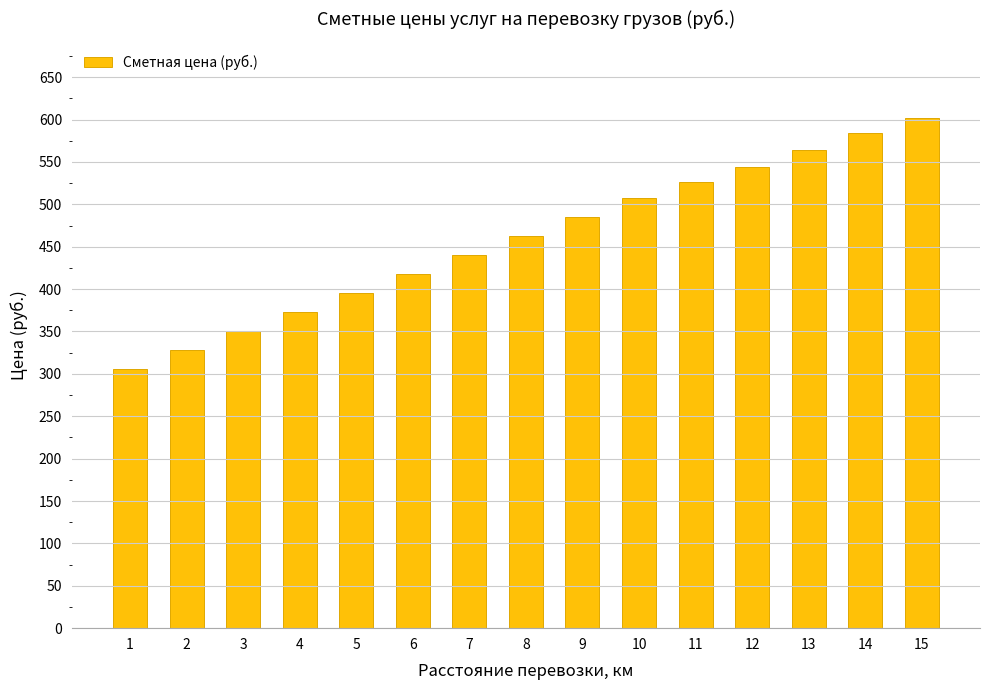

Between 8 and 3, which is larger?

8